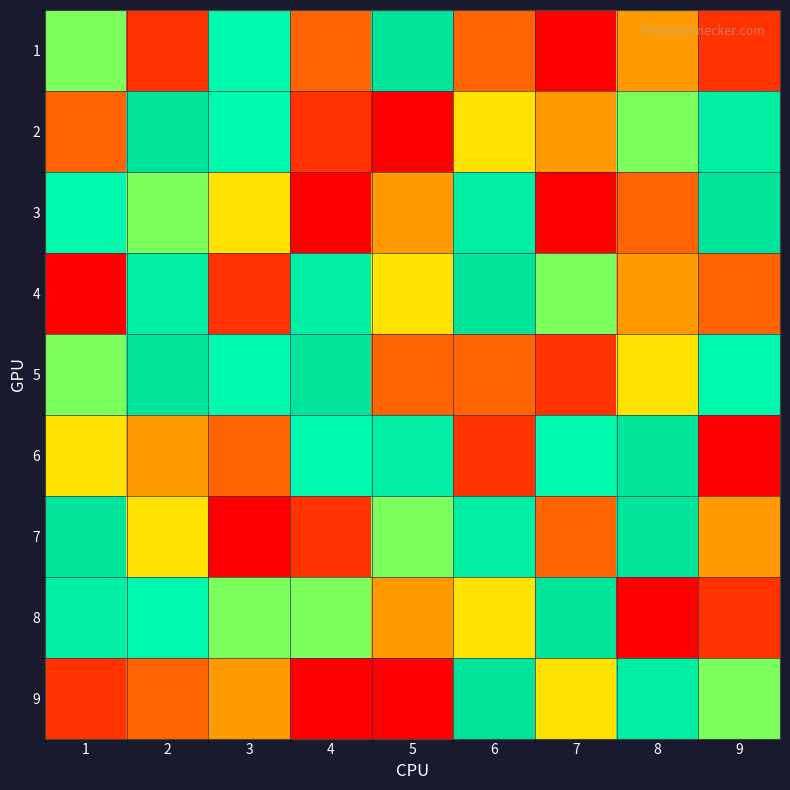

List the series in order of their peak value, lowest first.

1, 2, 3, 4, 5, 6, 7, 8, 9